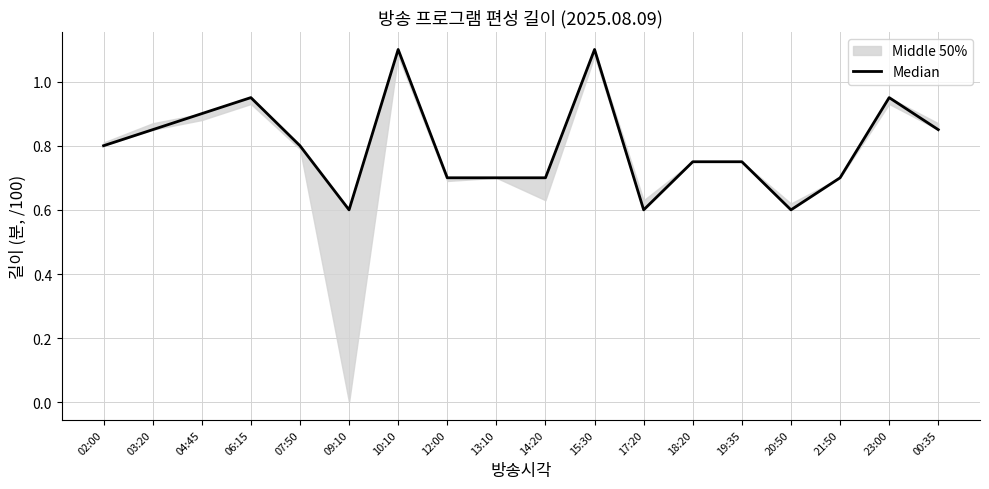

Is this an area chart (filled region under the line)?

No